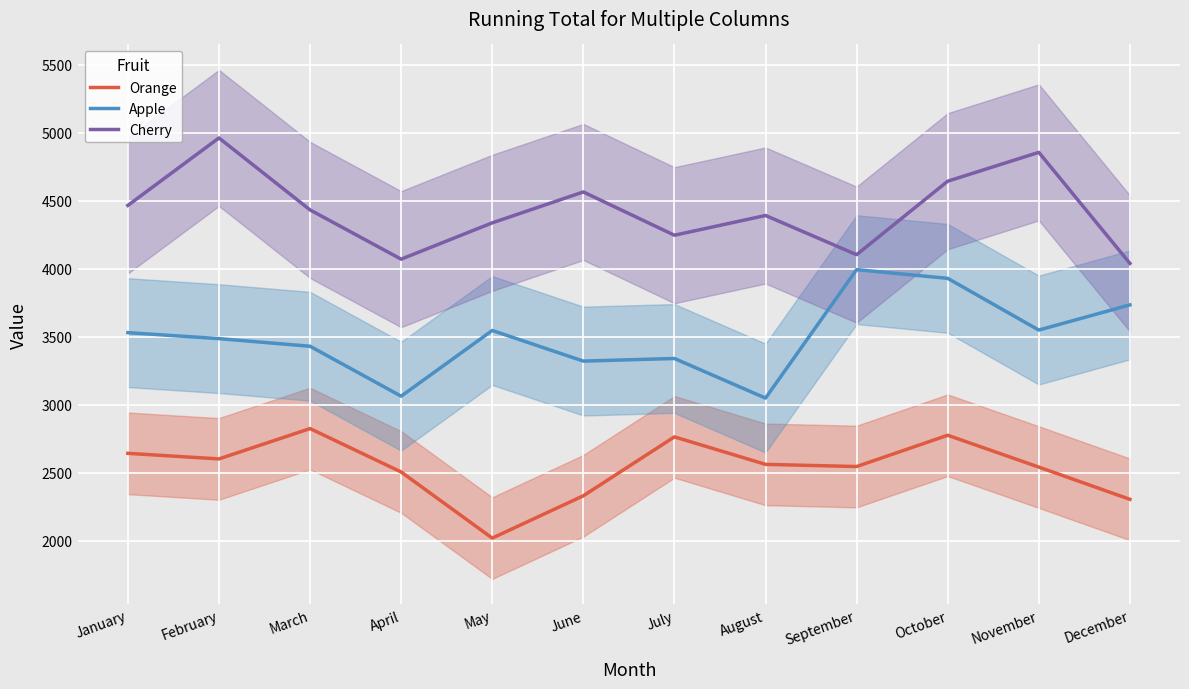

At September, list the series in order from smallest to largest.

Orange, Apple, Cherry